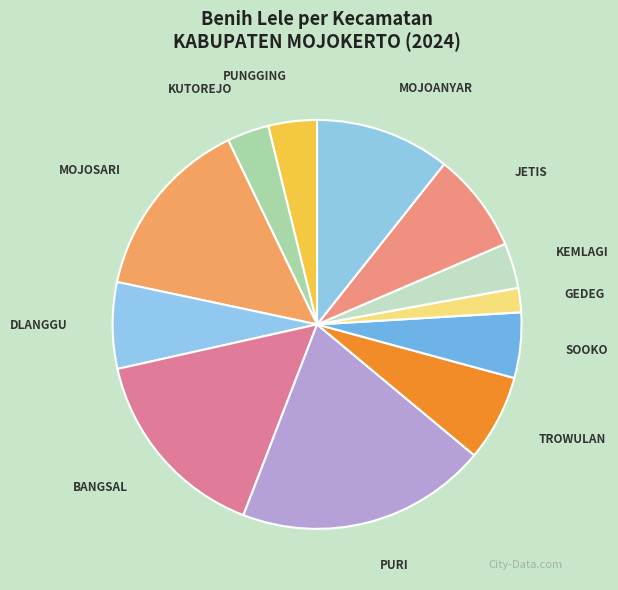

Does any single category account for the majority?

No